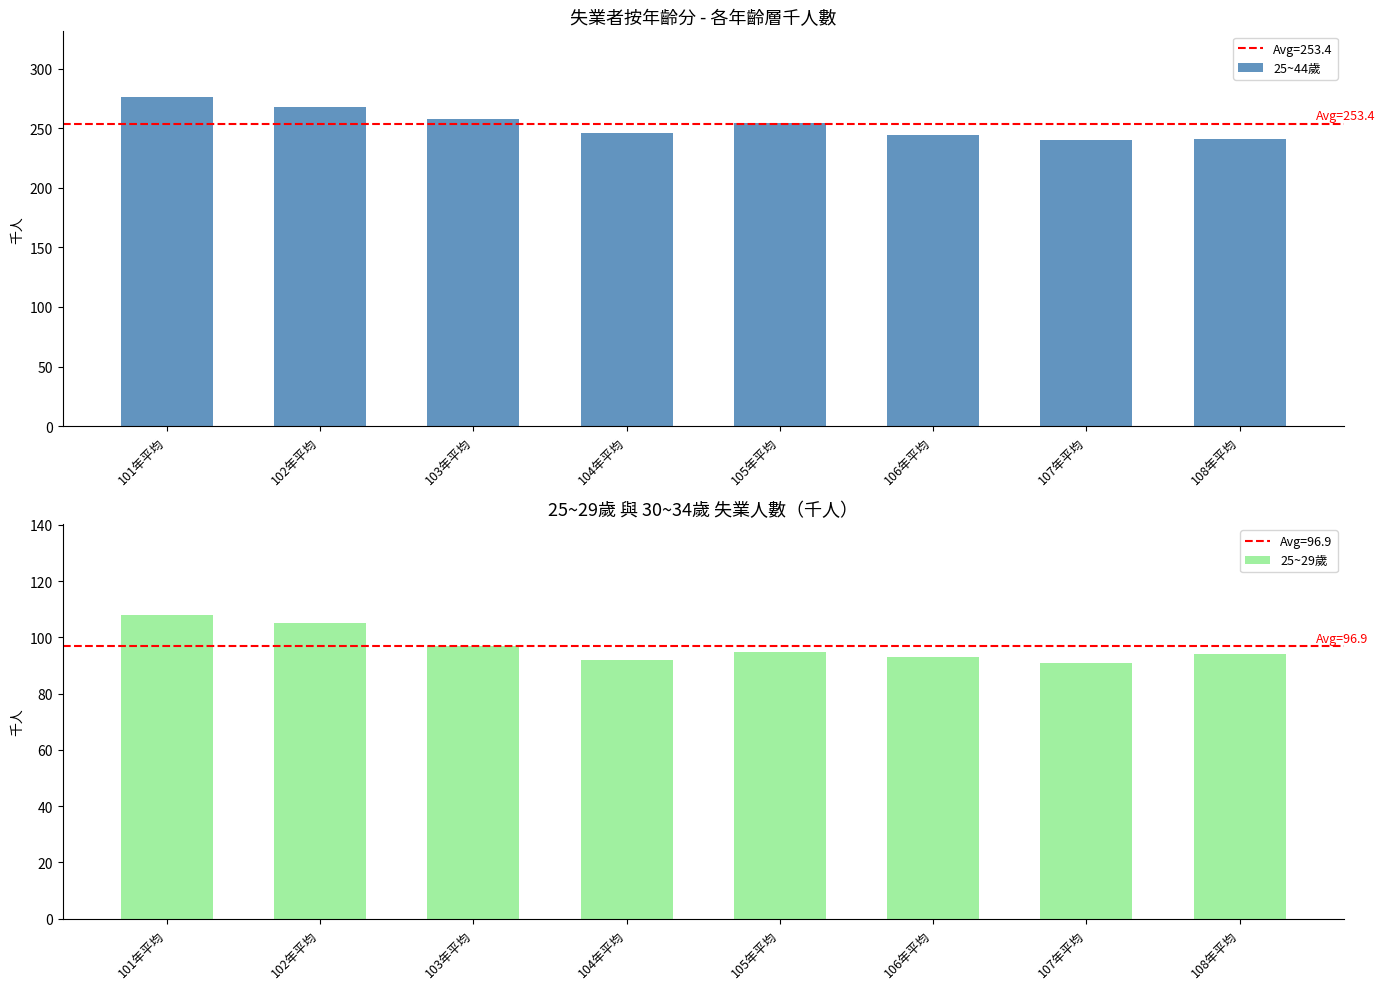

Rank the categories by 25~29歲 value from lowest to highest.

107年平均, 104年平均, 106年平均, 108年平均, 105年平均, 103年平均, 102年平均, 101年平均